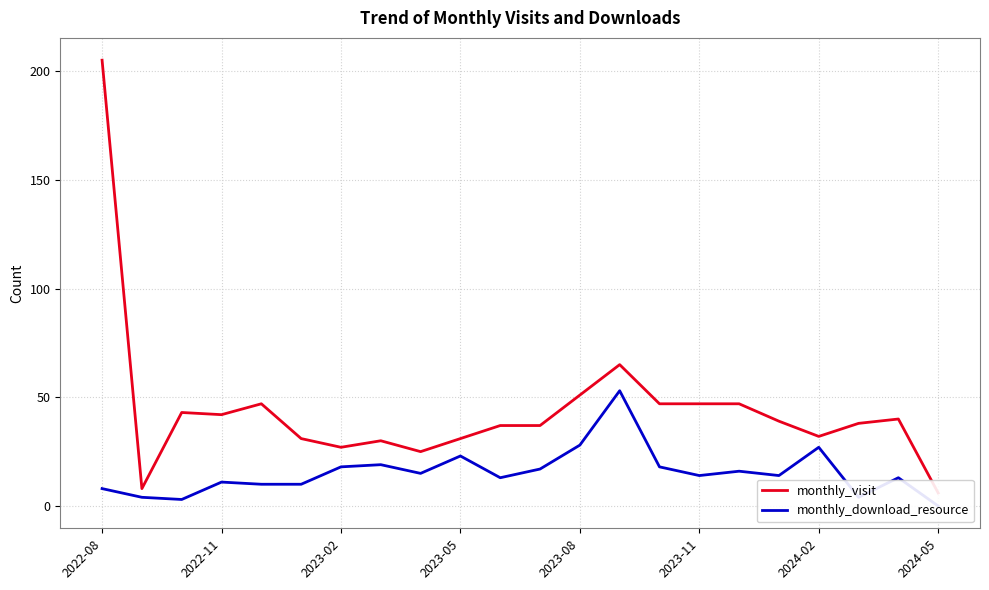

What is the difference between the second highest and minimum values in the monthly_visit series?

59